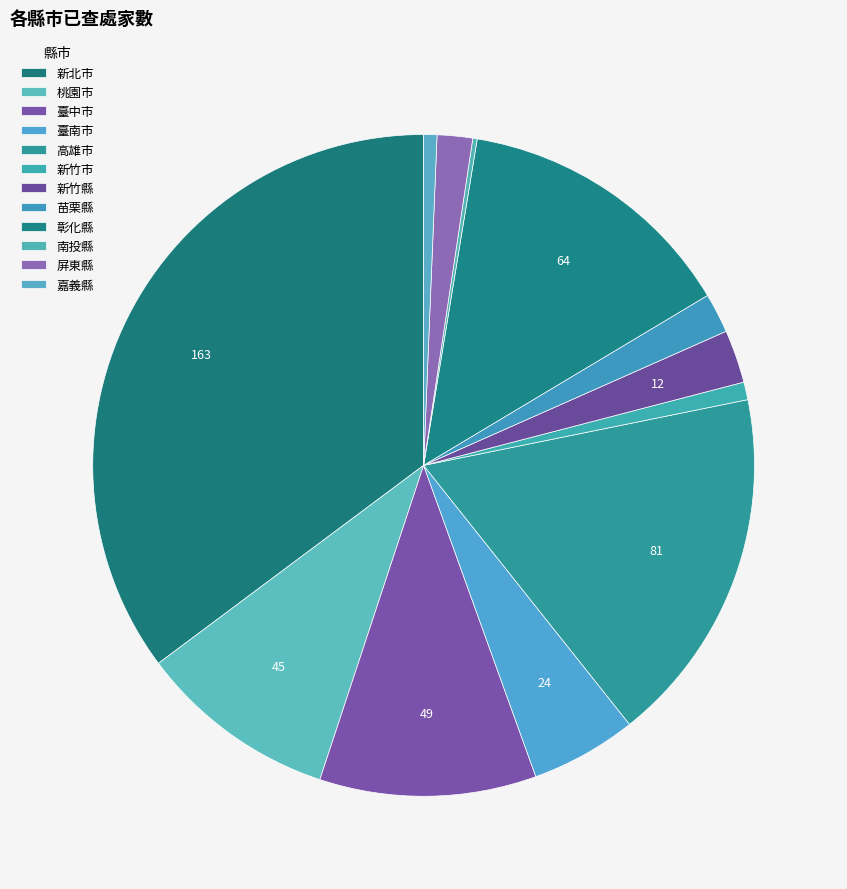

How many slices are in this pie chart?

12